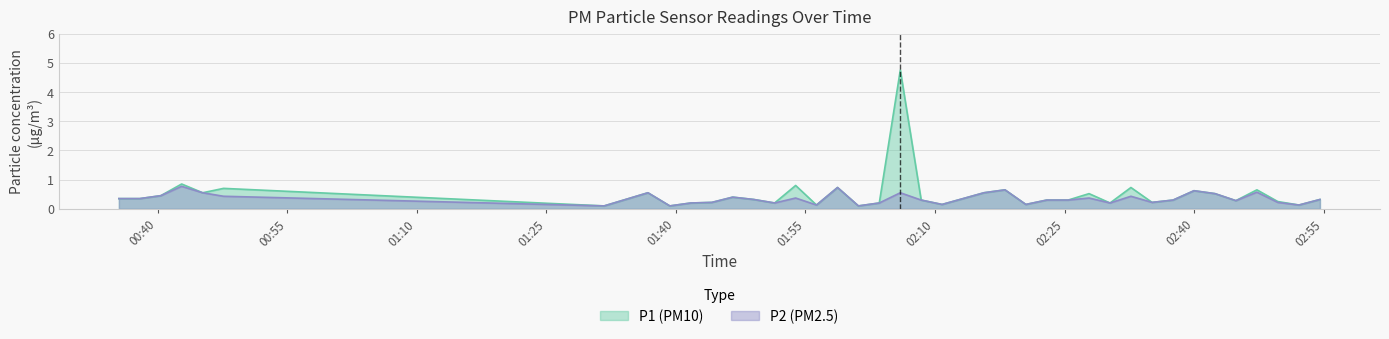

How many data points does each series have?

40